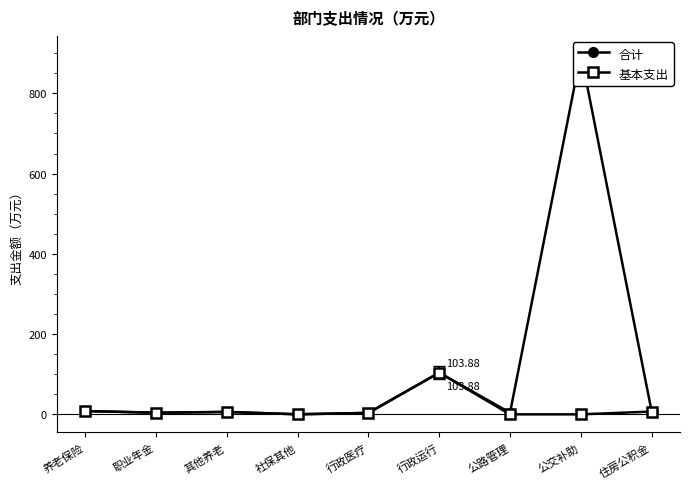

List the series in order of their overall mean, lowest first.

基本支出, 合计